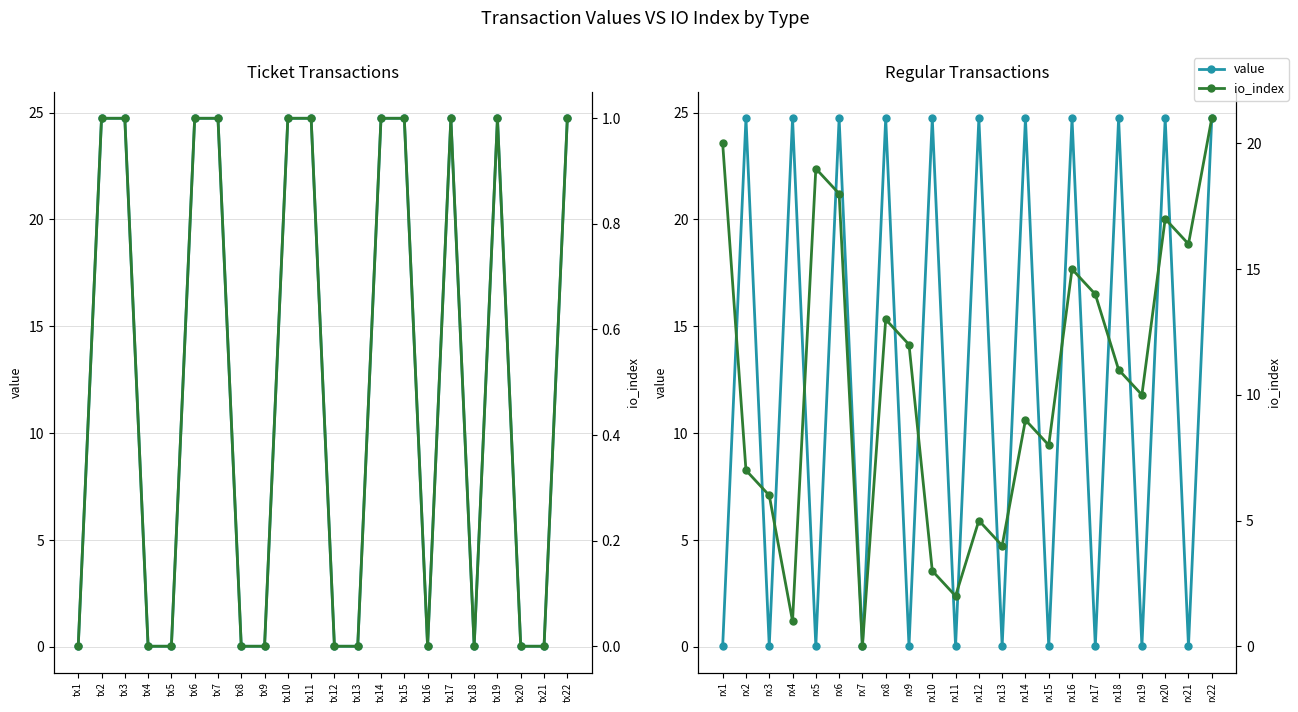

Between rx16 and rx5, which is larger?

rx16